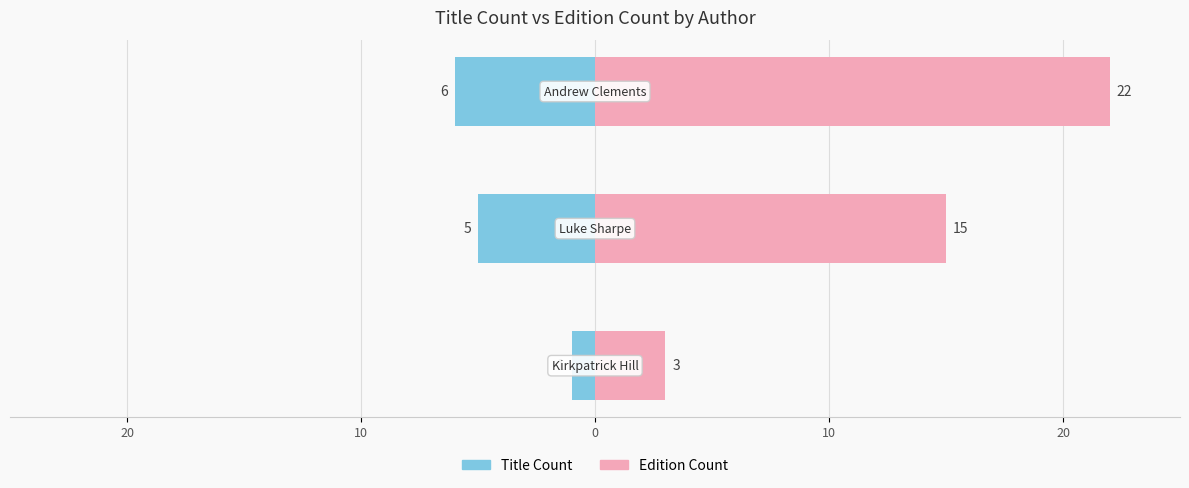

How many Edition Count values are between 3 and 22?

3